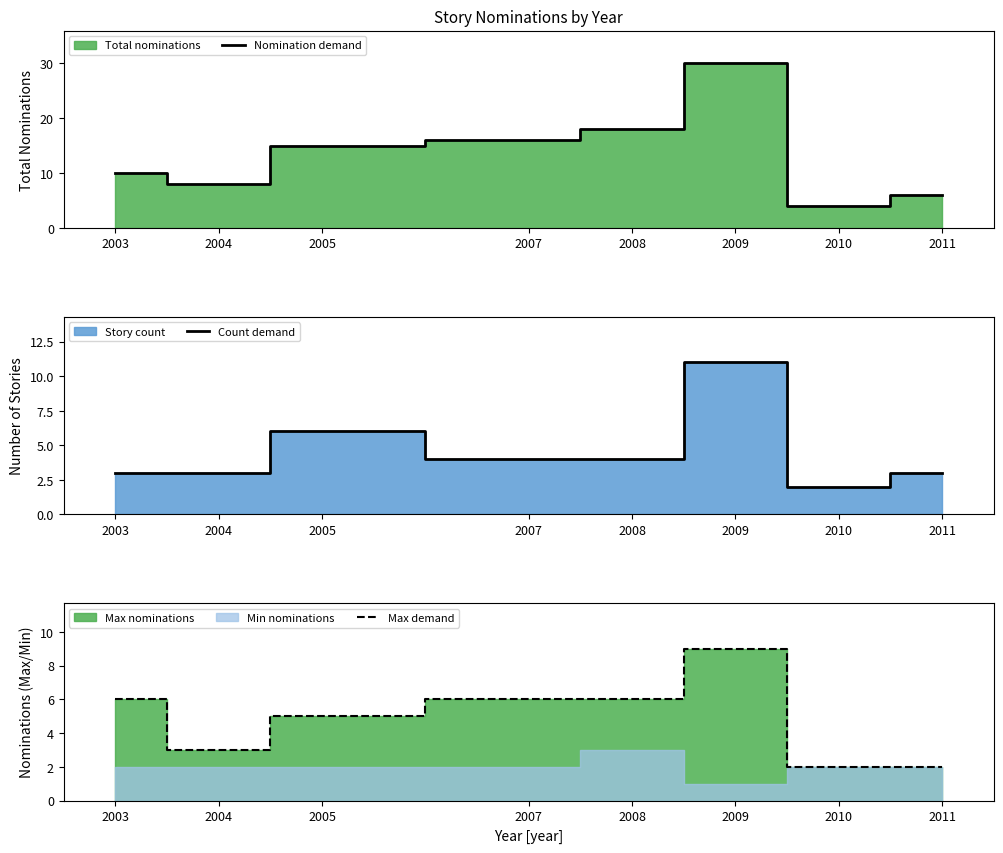

What is the sum of all Nomination demand values?

107